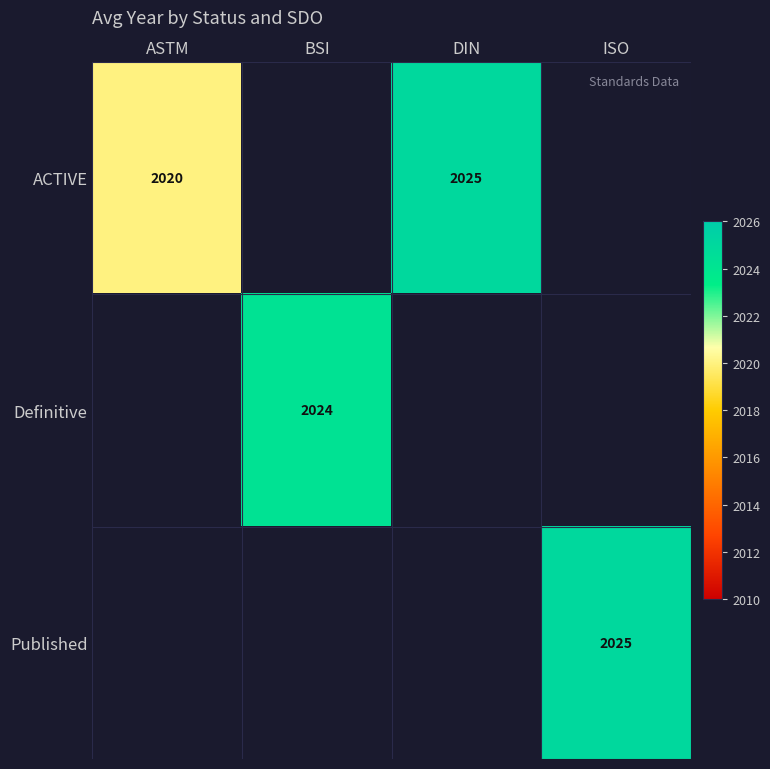

The value of Published at ISO is 2847. True or false?

False